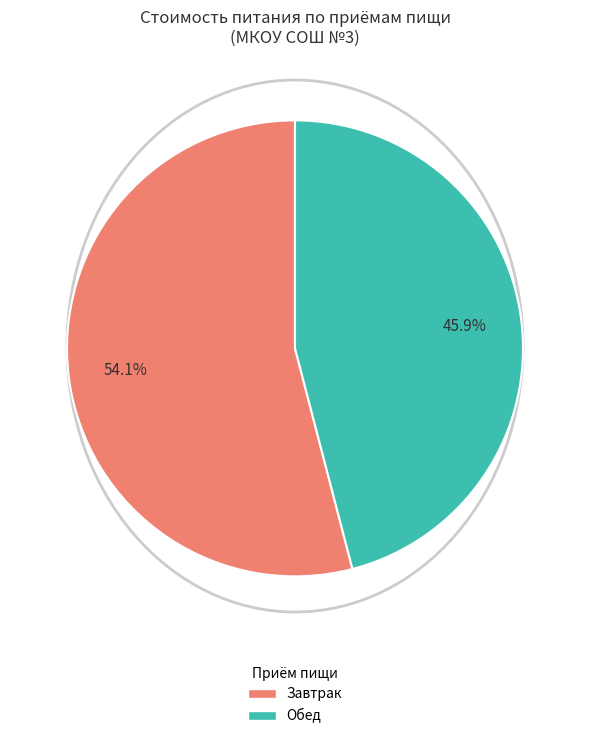

Count the number of slices in the pie.

2